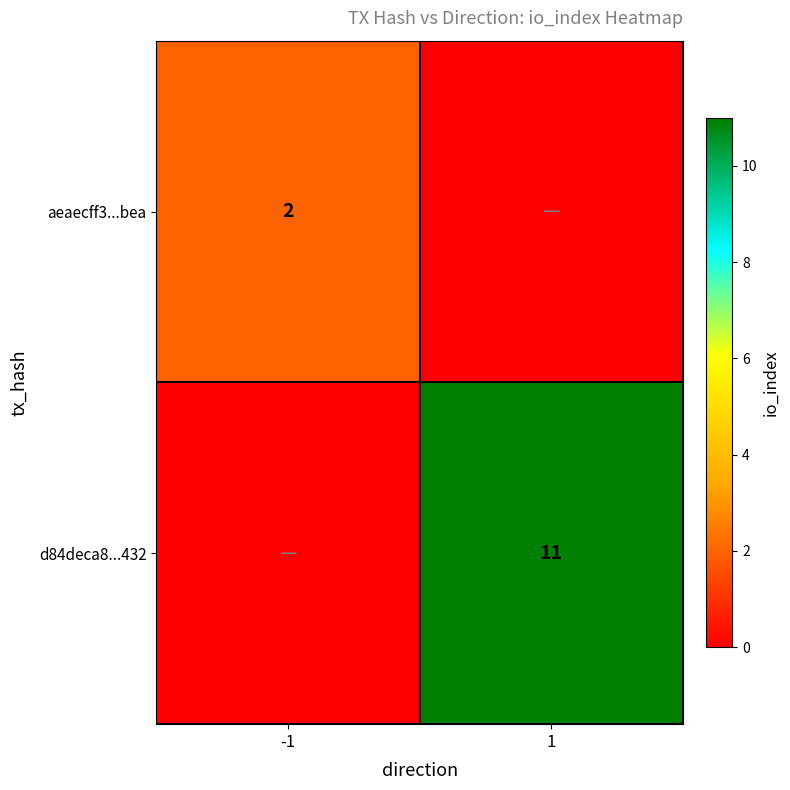

True or false: aeaecff3...bea has a value of 3 at -1.

False